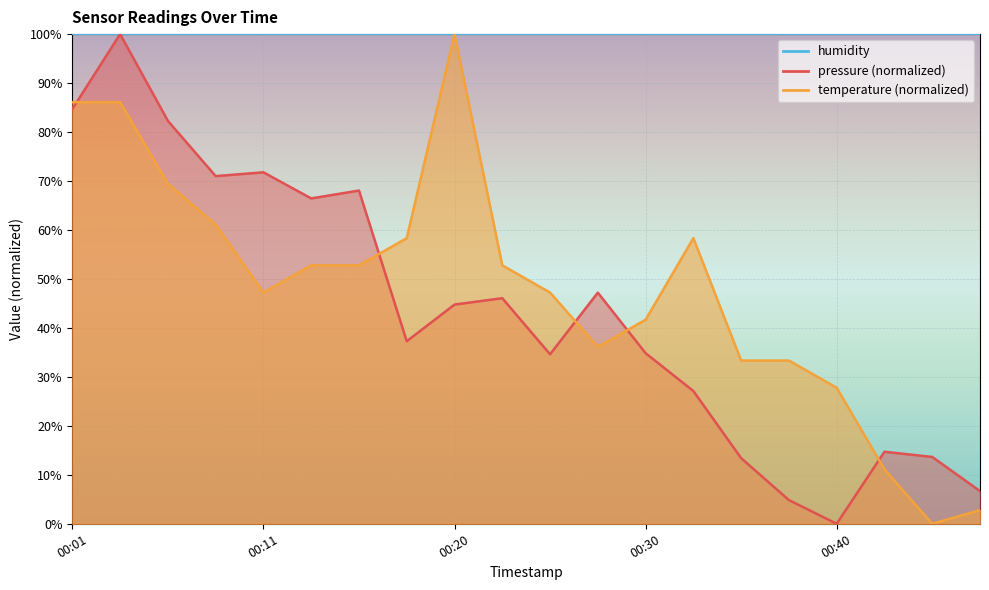

The value of pressure at 00:38 is 4.8. True or false?

True